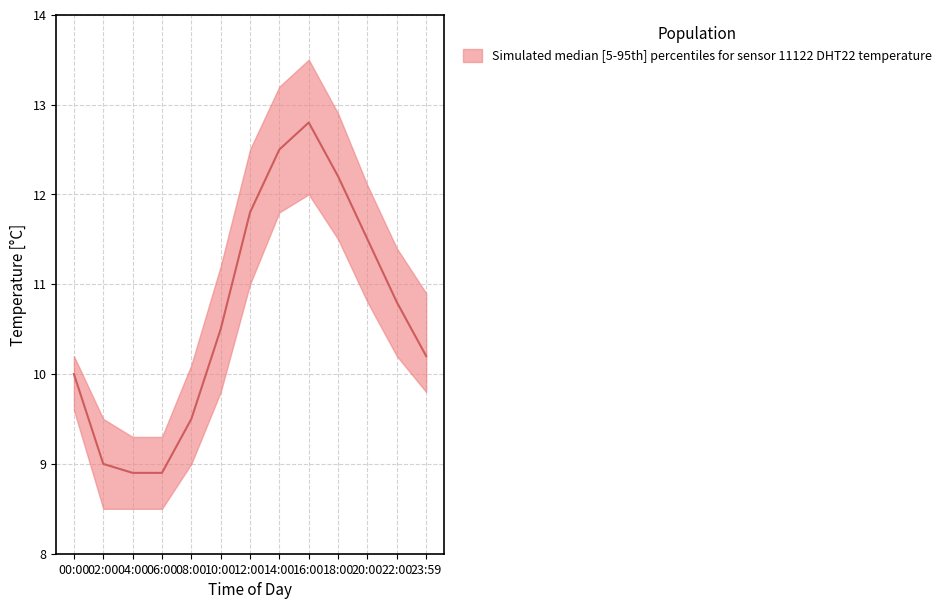

At which label does temperature_upper reach its peak?

16:00